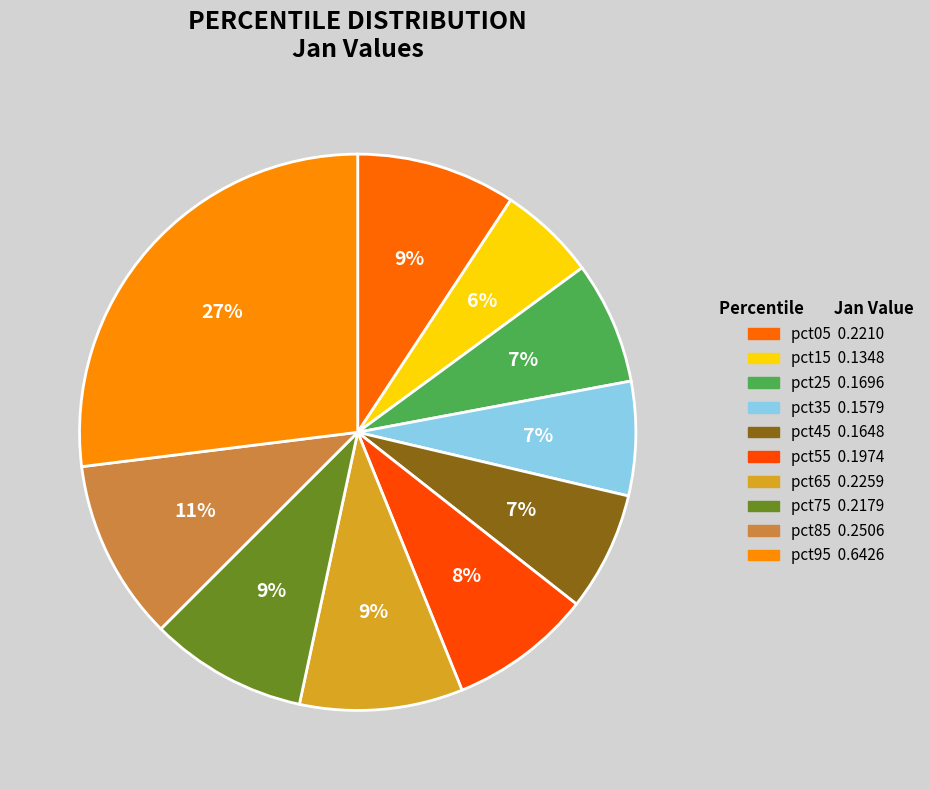

To the nearest percent, what percentage of the pie is pct85?

11%